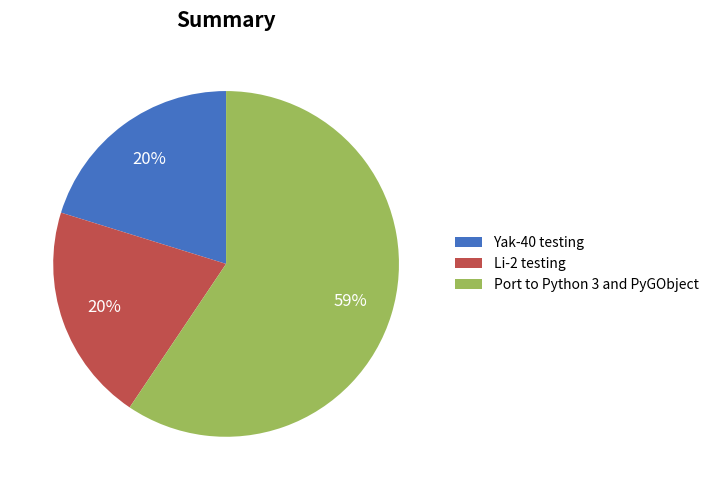

Which category accounts for the majority?

Port to Python 3 and PyGObject